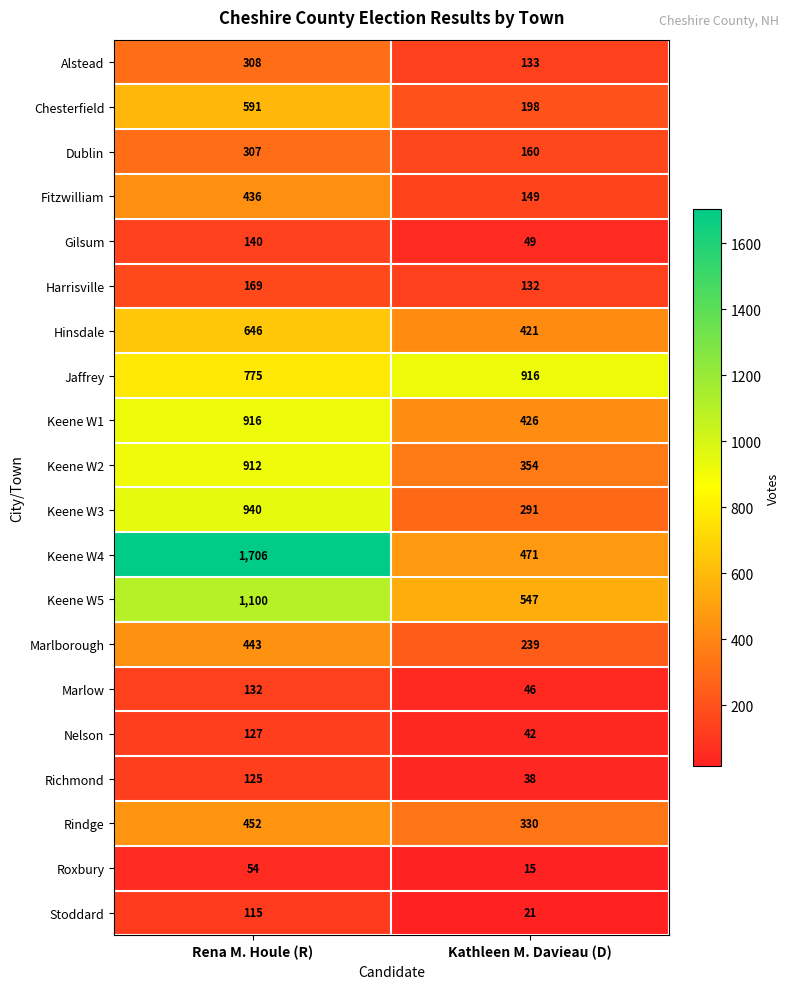

The Richmond series shows 125 at Rena M. Houle (R). True or false?

True